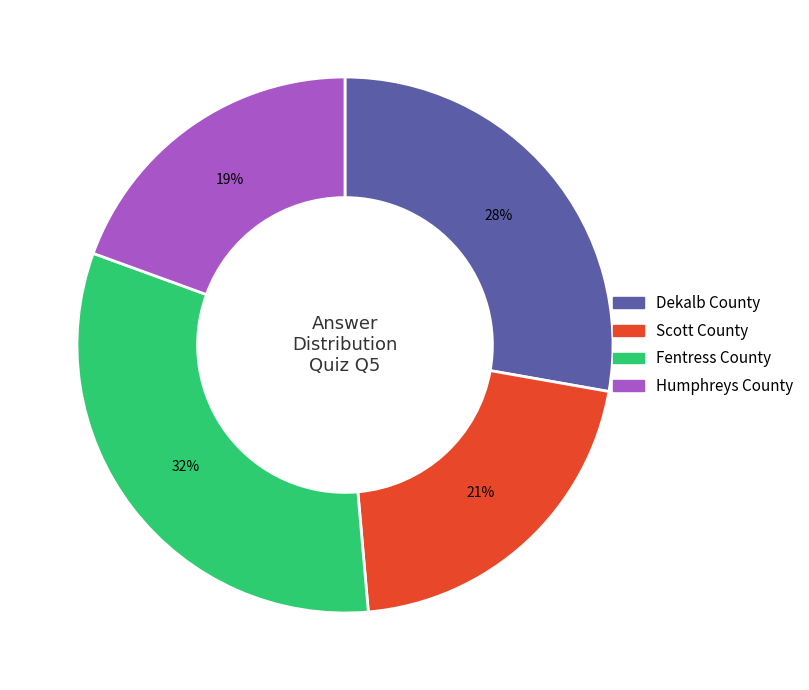

Does Scott County account for over 50% of the chart?

No